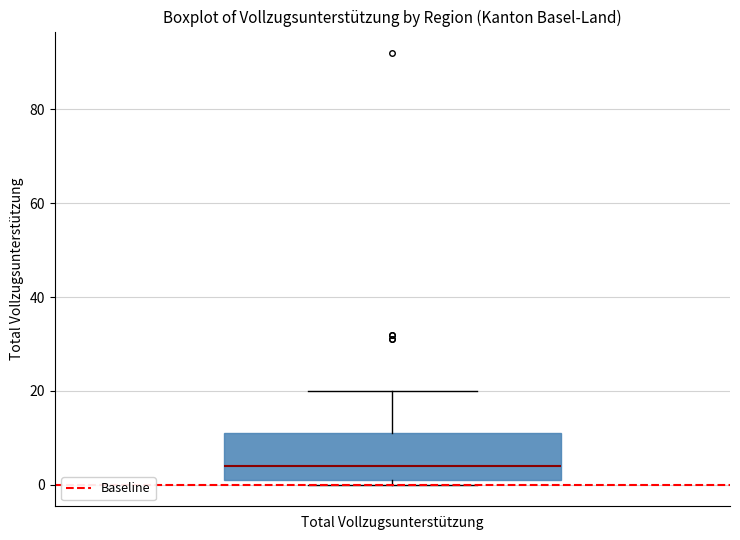

Transcribe this box plot: give where the median line is, the range the box spans, and where the two whiskers end, as read against the y-axis. The values are not printed on the chart, so give them approximately, as read against the axis.

median 4, box 2 to 12, whiskers 0 to 20